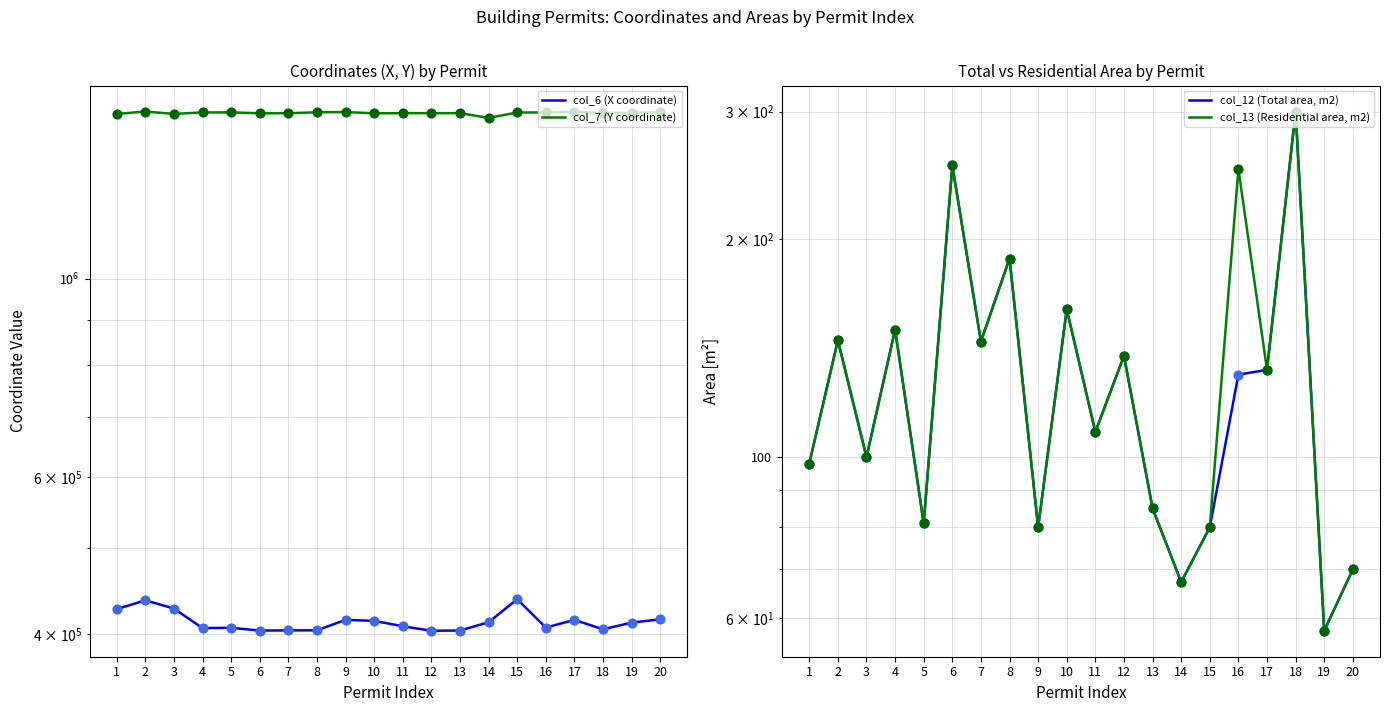

Which series has the largest total across all categories?

col_7 (Y coordinate)